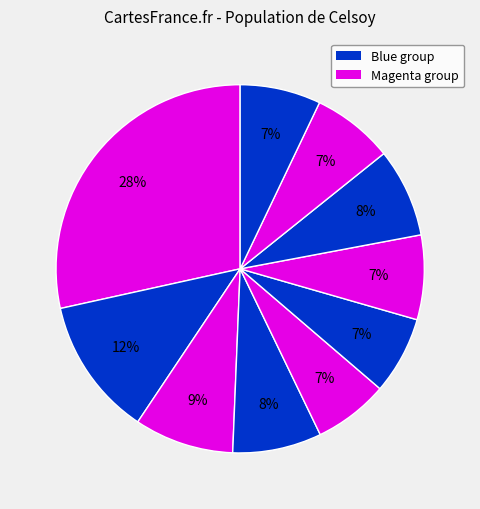

Count the number of slices in the pie.

10